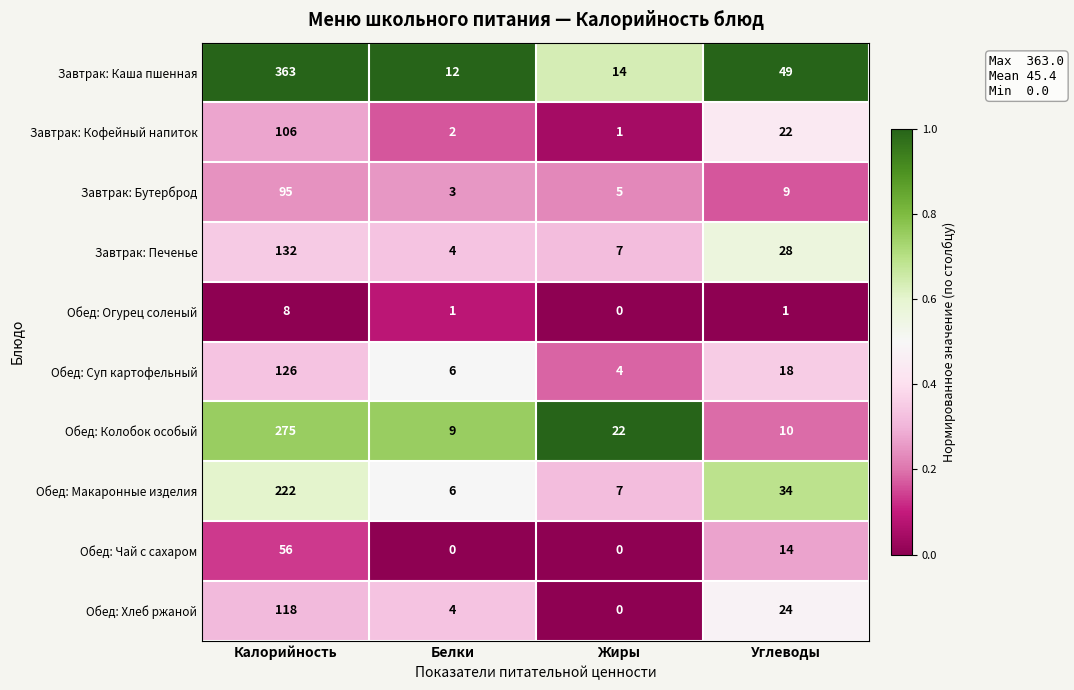

List the series in order of their peak value, highest first.

Завтрак: Каша пшенная, Обед: Колобок особый, Обед: Макаронные изделия, Завтрак: Печенье, Обед: Суп картофельный, Обед: Хлеб ржаной, Завтрак: Кофейный напиток, Завтрак: Бутерброд, Обед: Чай с сахаром, Обед: Огурец соленый